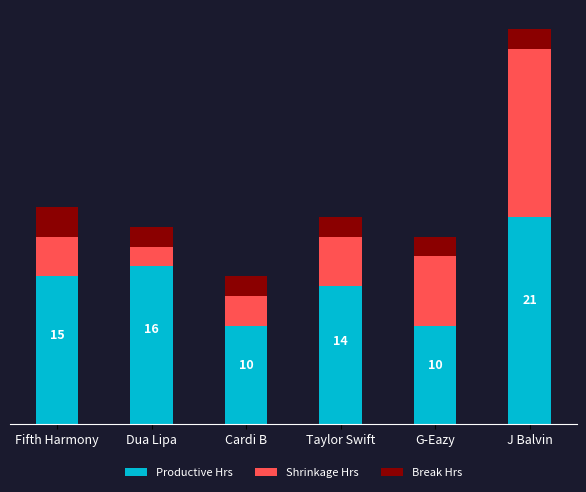

At which category is the sum across all series the highest?

J Balvin